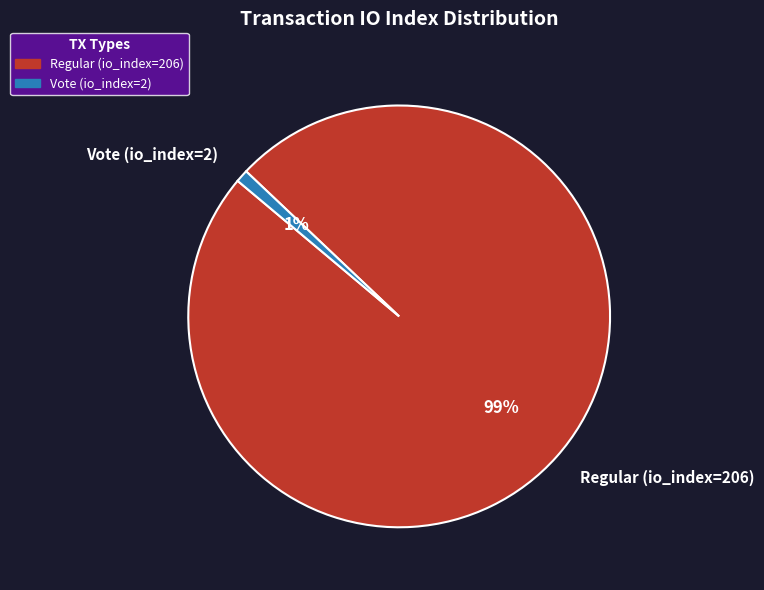

To the nearest percent, what is the average slice percentage?

50%